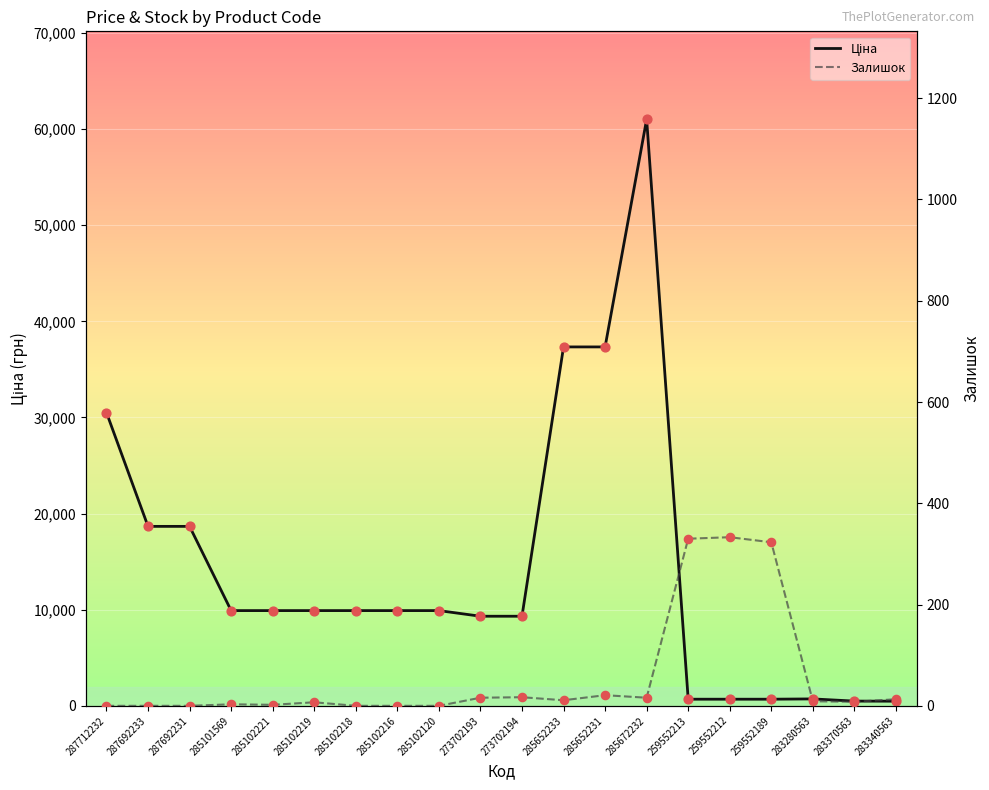

Which series reaches the maximum Y coordinate?

Ціна